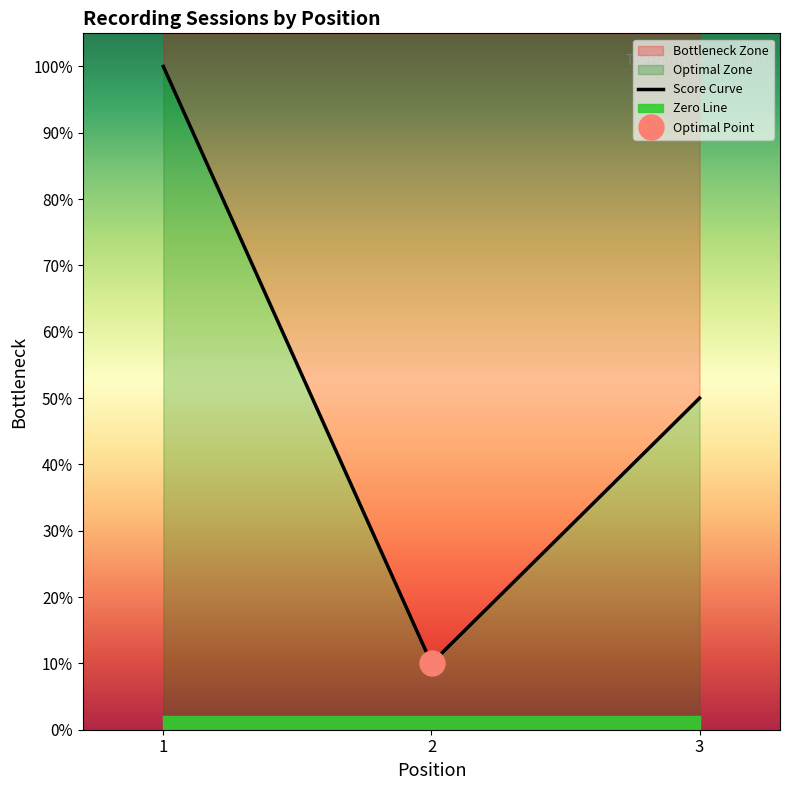

Read the value at 1.

1